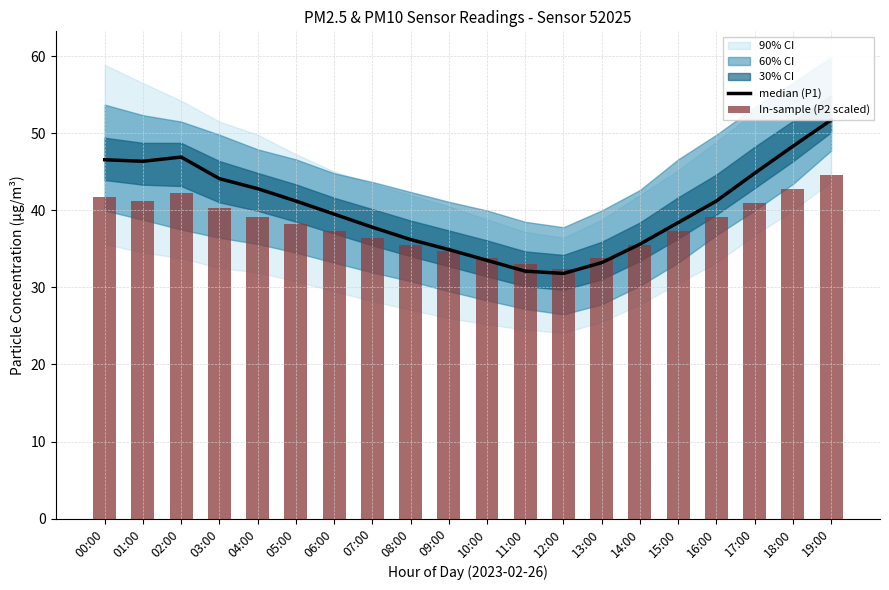

At which label does median (P1) reach its minimum?

12:00